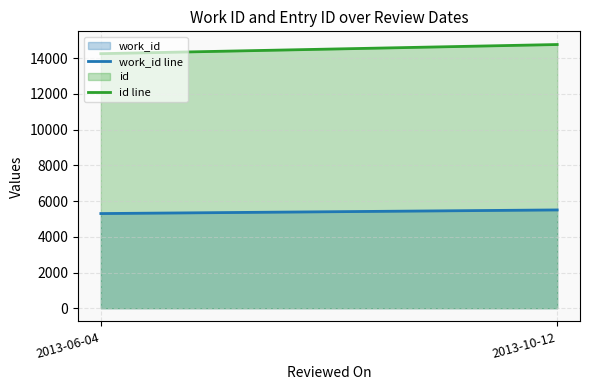

Does the chart display data point markers on the line(s)?

No